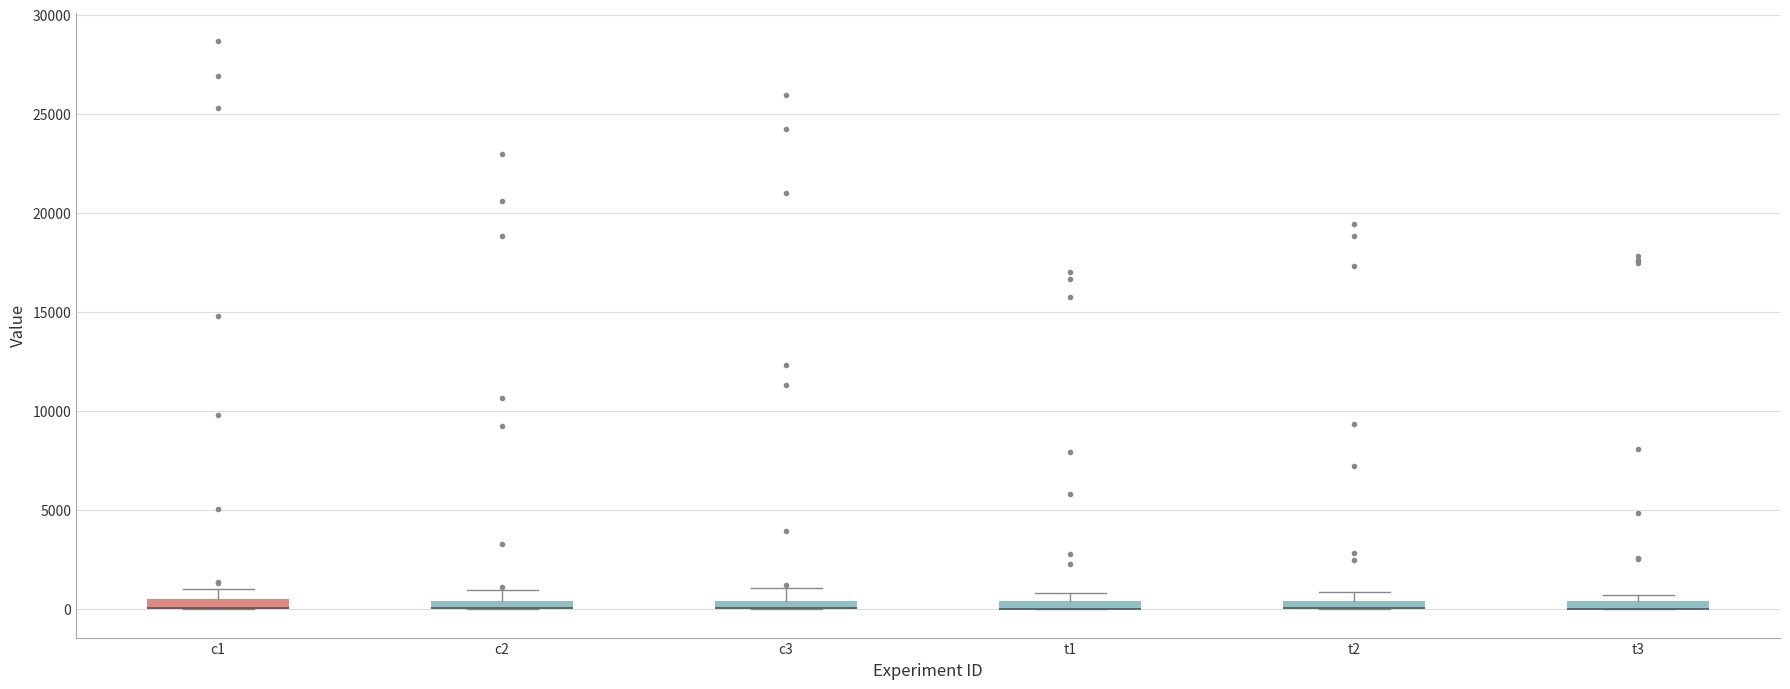

Where is the upper edge of the box for t1 on the y-axis? The values are not printed on the chart, so give them approximately, as read against the axis.

500